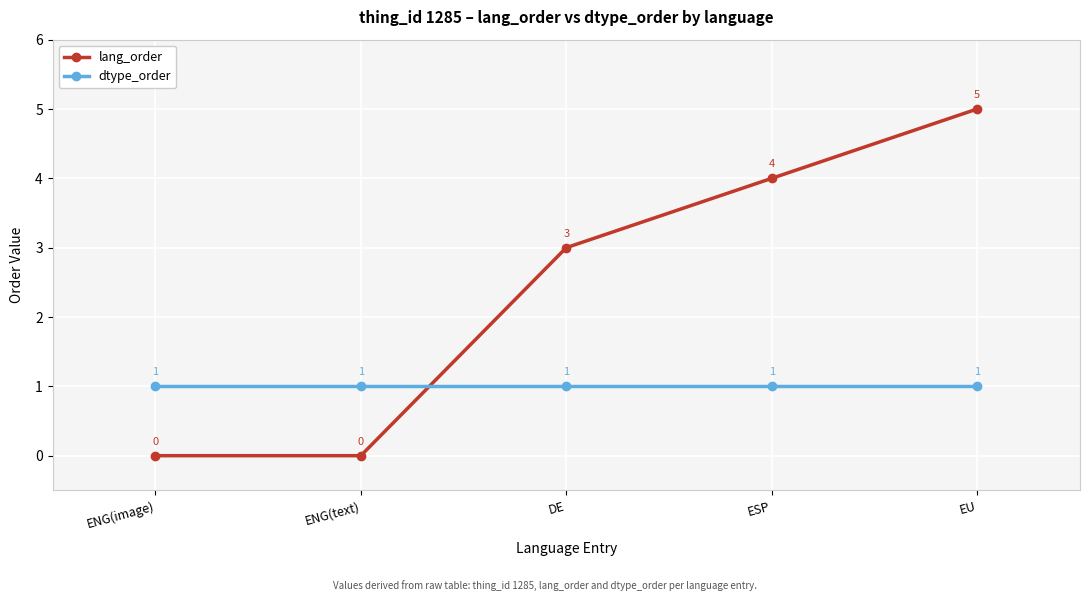

What is the difference between the highest and lowest values at ENG(text)?

1